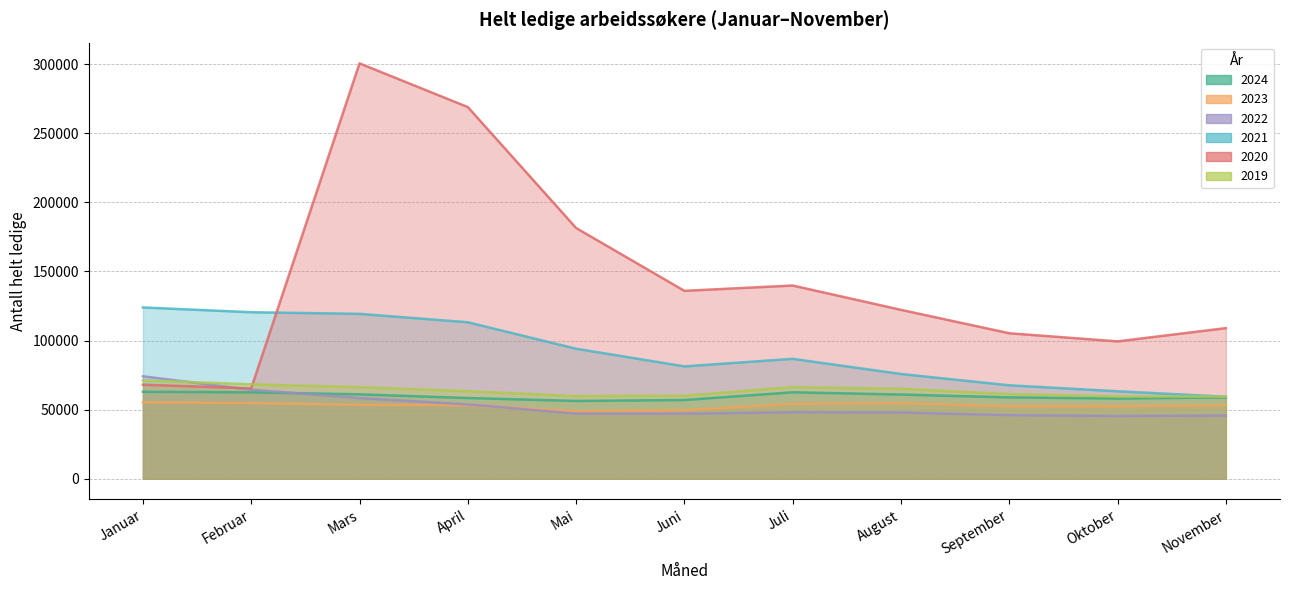

Which series has the largest range (max minus min)?

2020